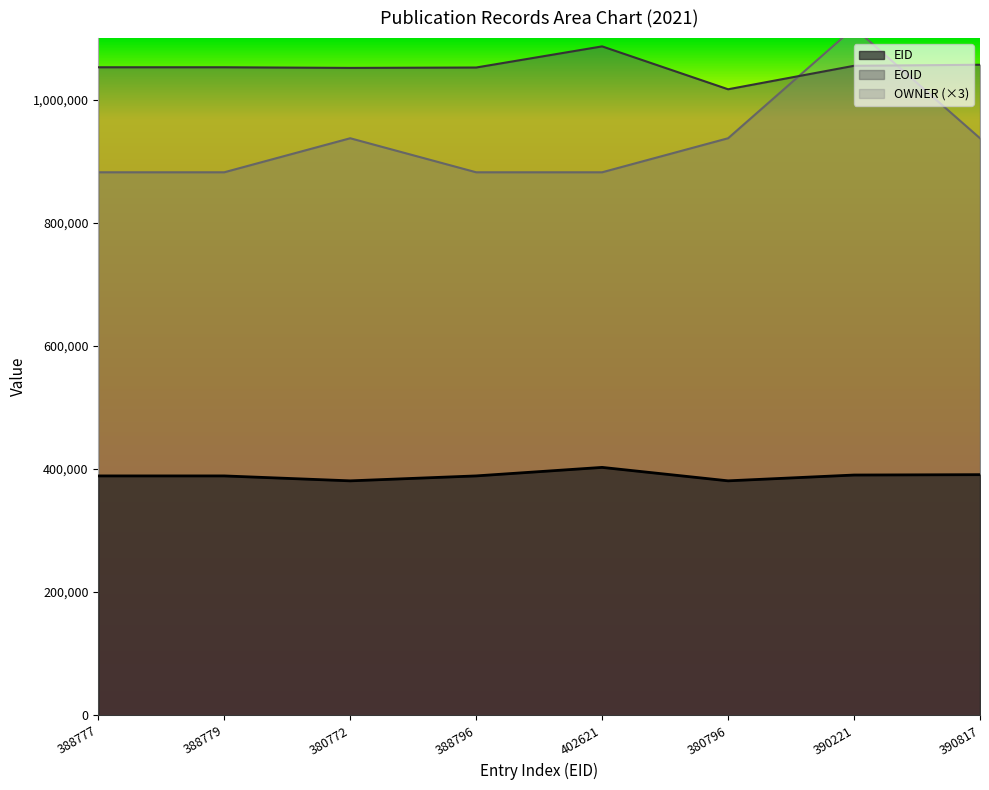

Which series has the largest total across all categories?

EOID